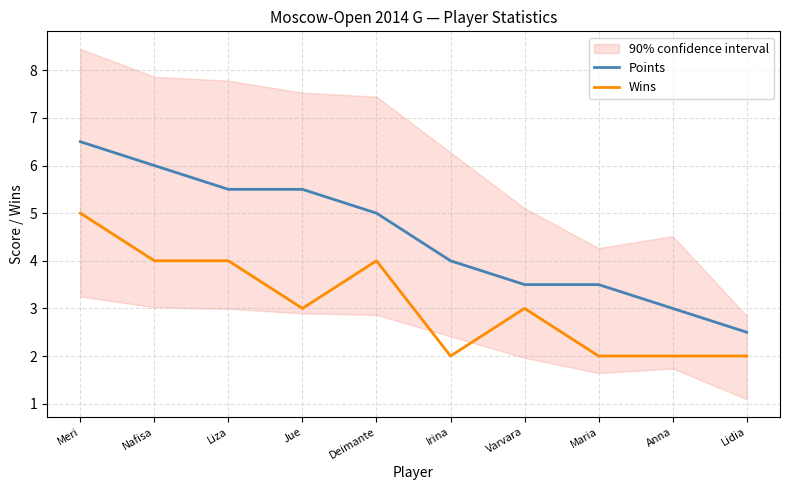

At which category does the chart reach its minimum across all series?

Irina